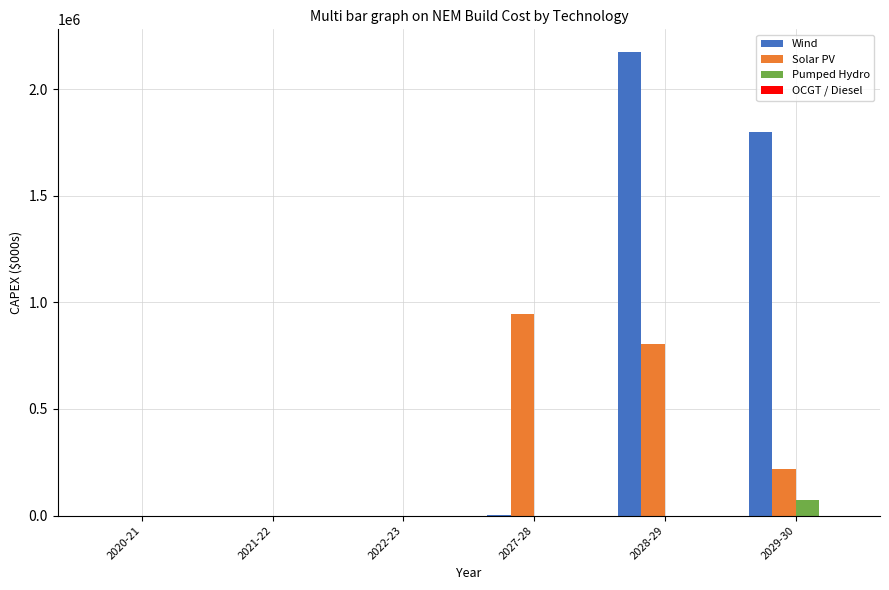

Which category has the highest value in the Pumped Hydro series?

2029-30